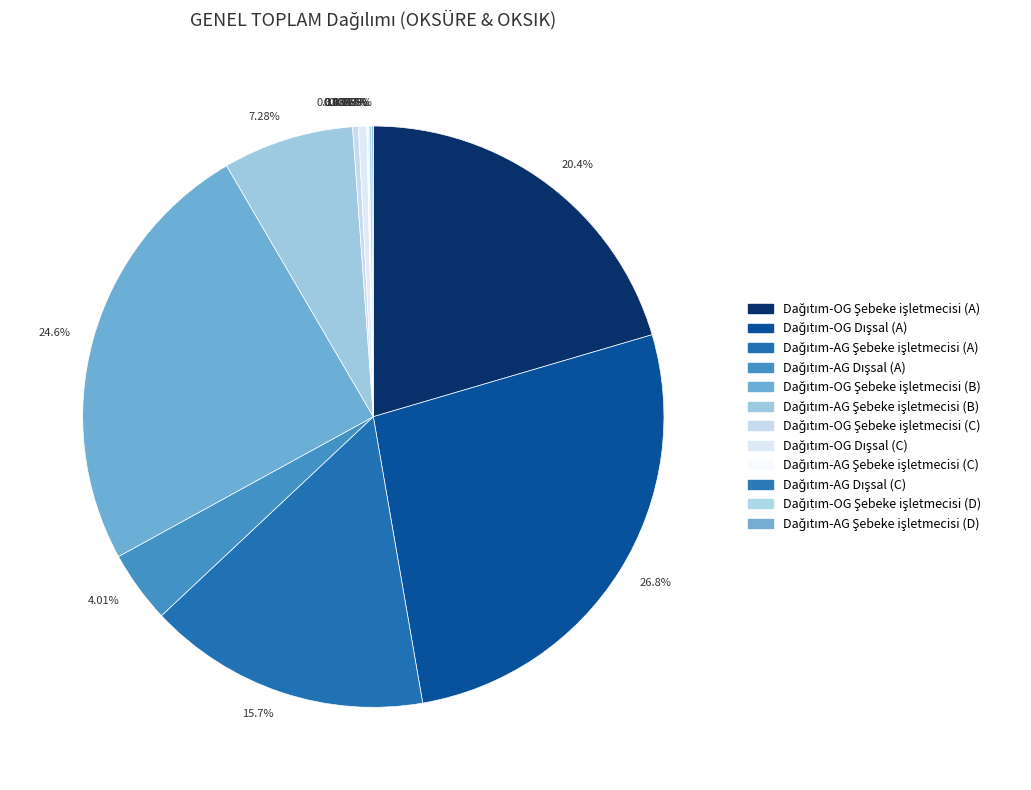

Does 0.458% represent more than half of the total?

No